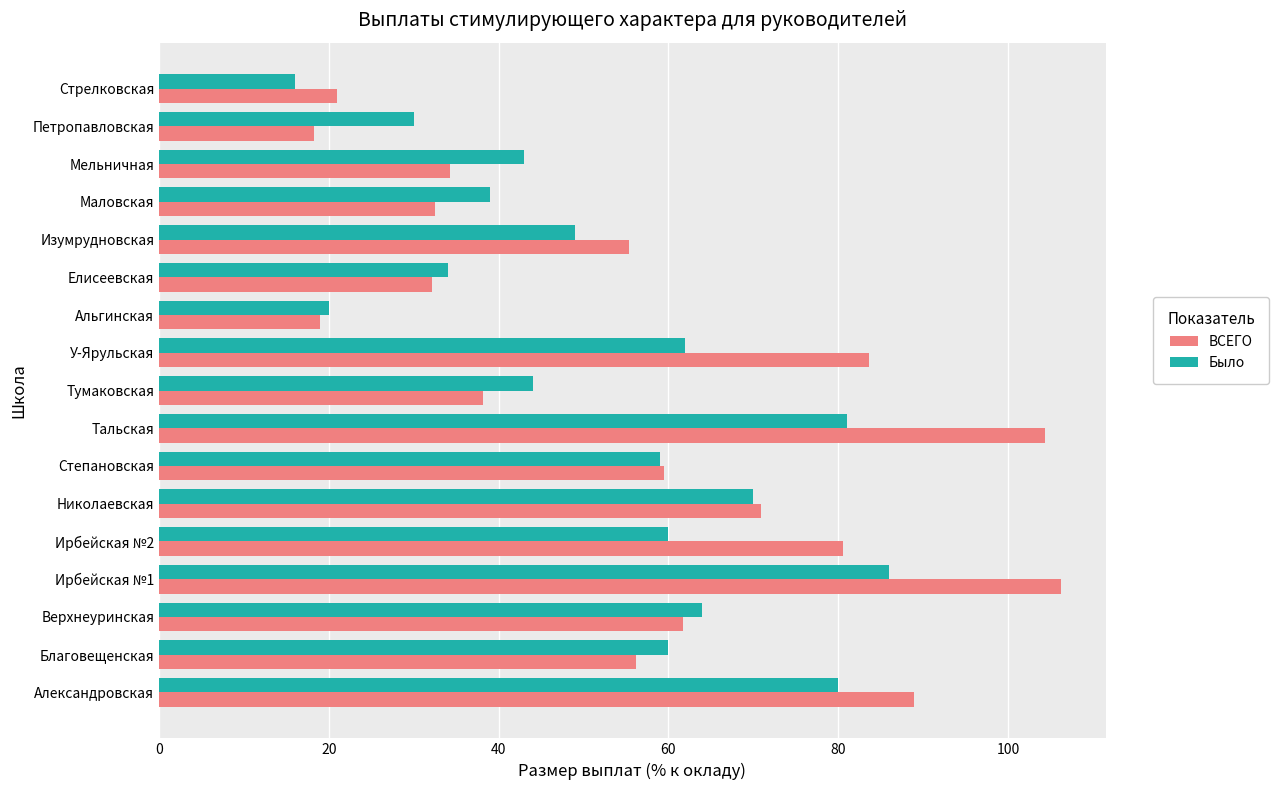

At which category does the chart reach its minimum across all series?

Стрелковская